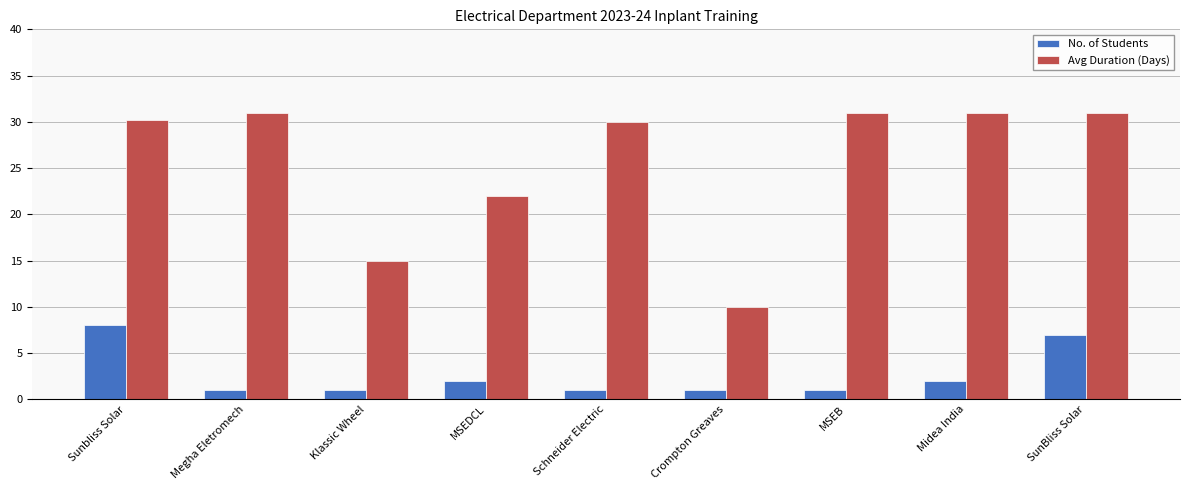

Is it true that No. of Students equals 8.0 at Sunbliss Solar?

True